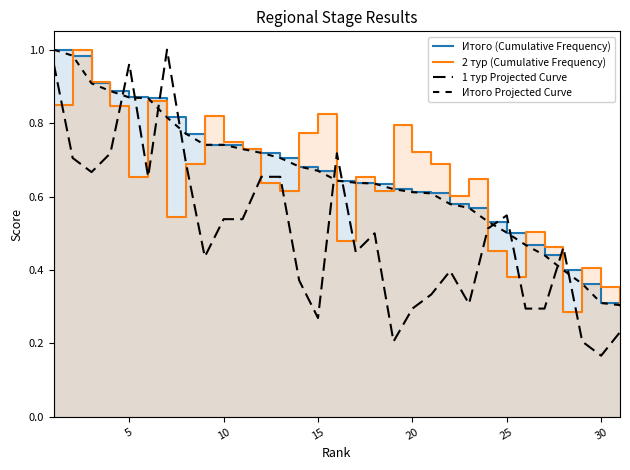

Is the value of Итого (Cumulative Frequency) at 0 greater than the value of 2 тур (Cumulative Frequency) at 19?

Yes